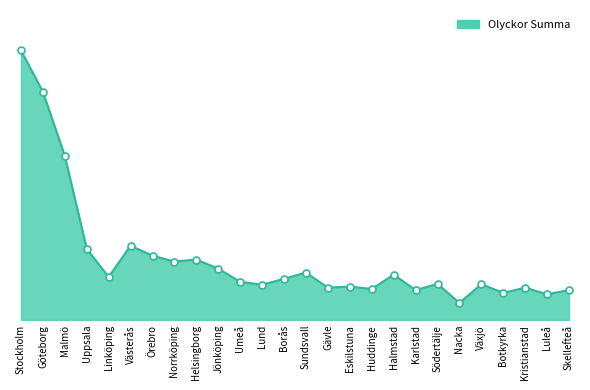

What is the value of the 18th point from the left?

237